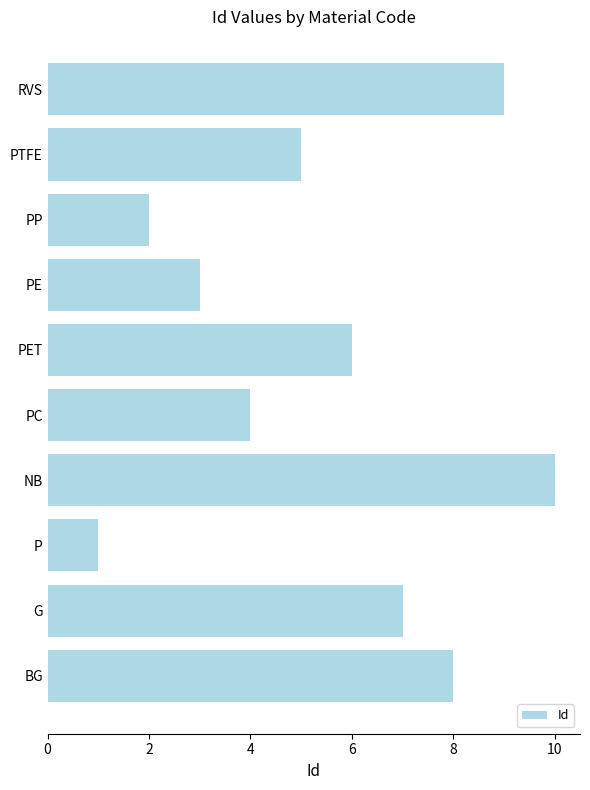

Count the number of data series in this chart.

1